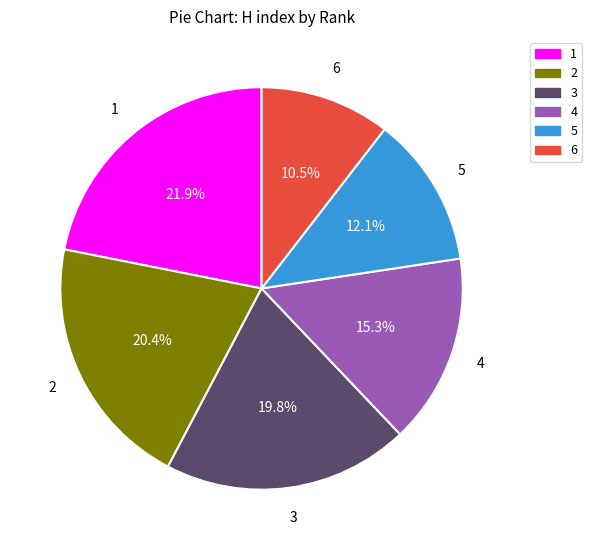

Rank the categories by value from lowest to highest.

6, 5, 4, 3, 2, 1